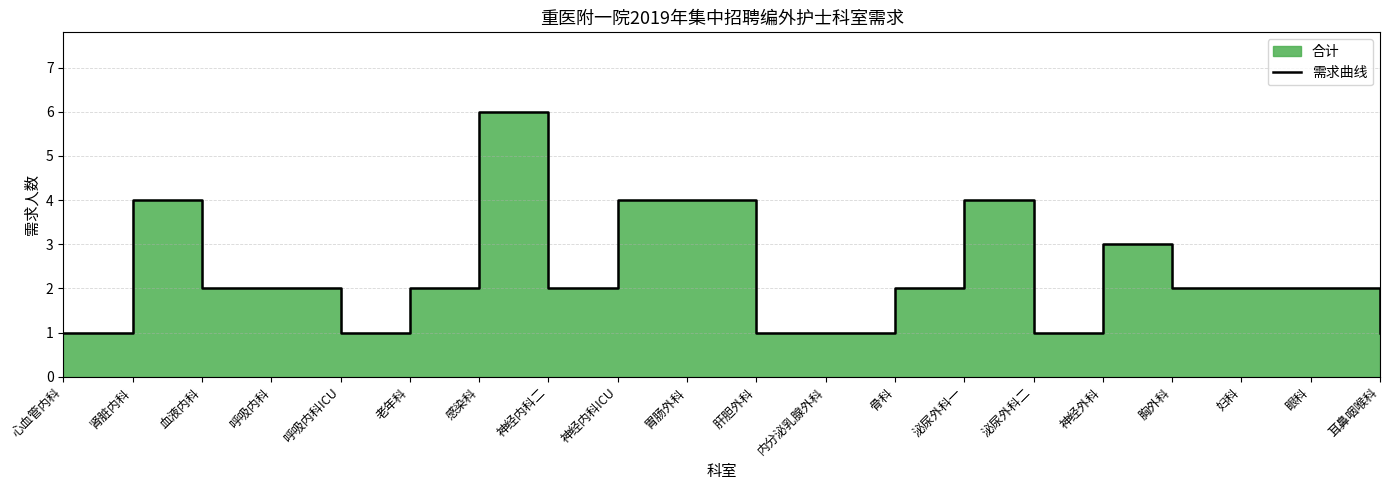

Where is the first local maximum?

肾脏内科